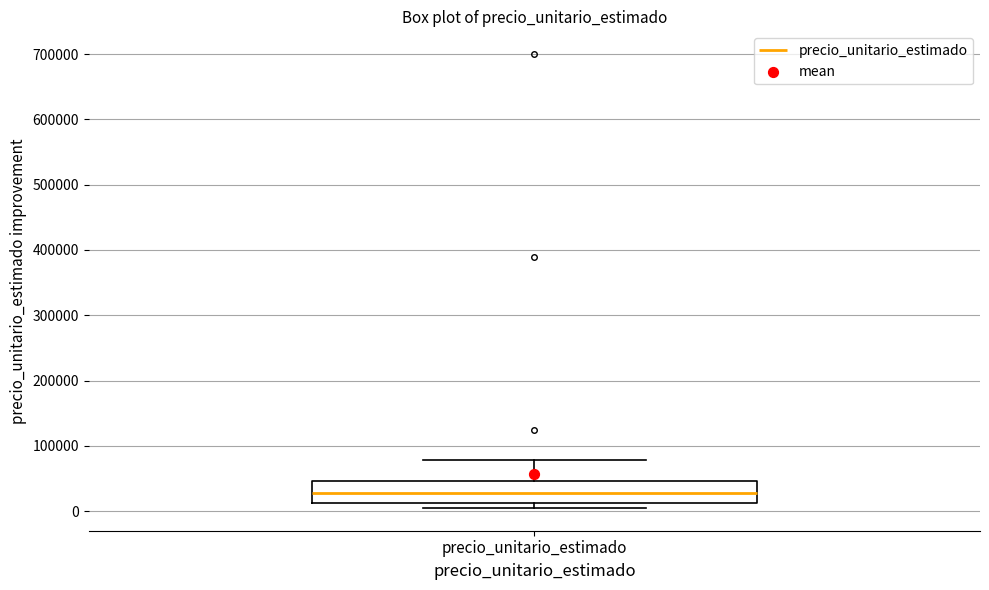

Transcribe this box plot: give where the median line is, the range the box spans, and where the two whiskers end, as read against the y-axis. The values are not printed on the chart, so give them approximately, as read against the axis.

median 30000, box 10000 to 50000, whiskers 10000 (just below the box's lower edge) to 80000